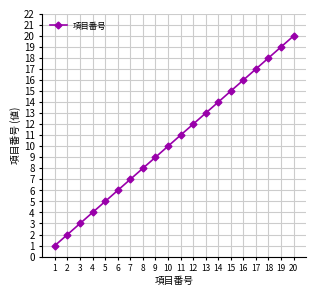

How many lines are shown in the chart?

1